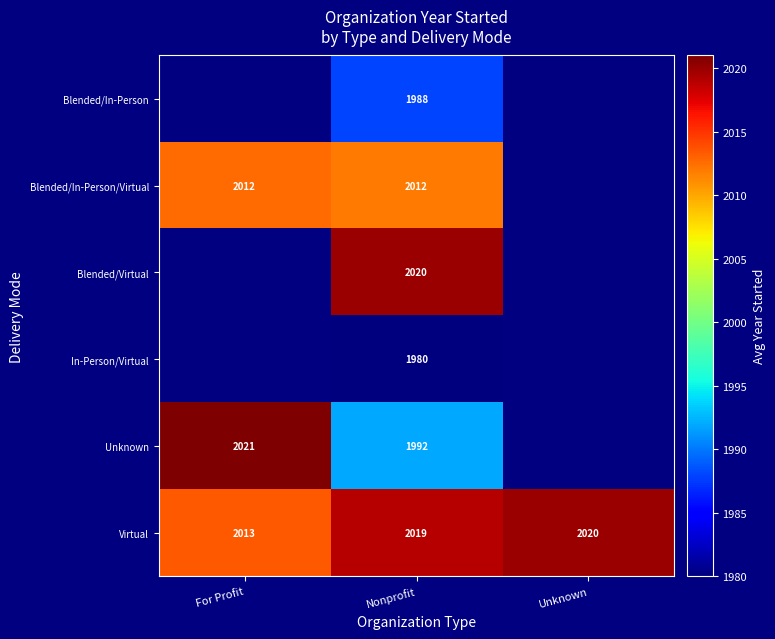

True or false: Virtual has a value of 2019 at Nonprofit.

True